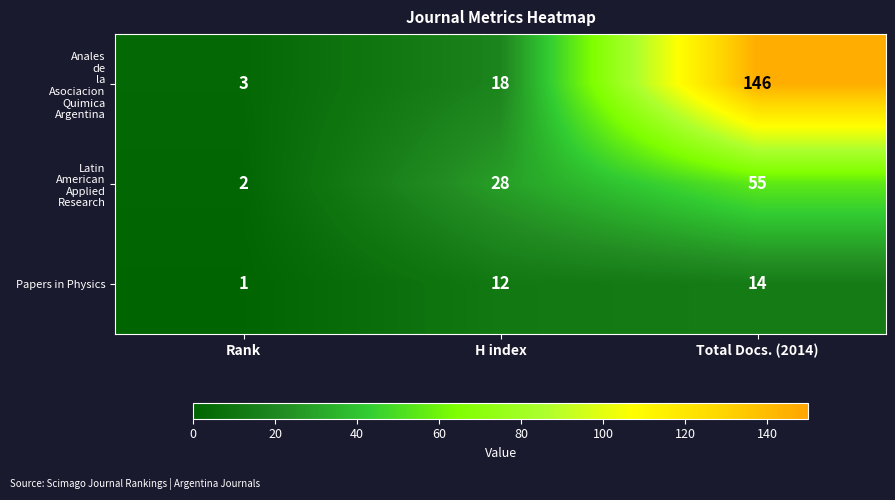

Is it true that Papers in Physics equals 12 at H index?

True